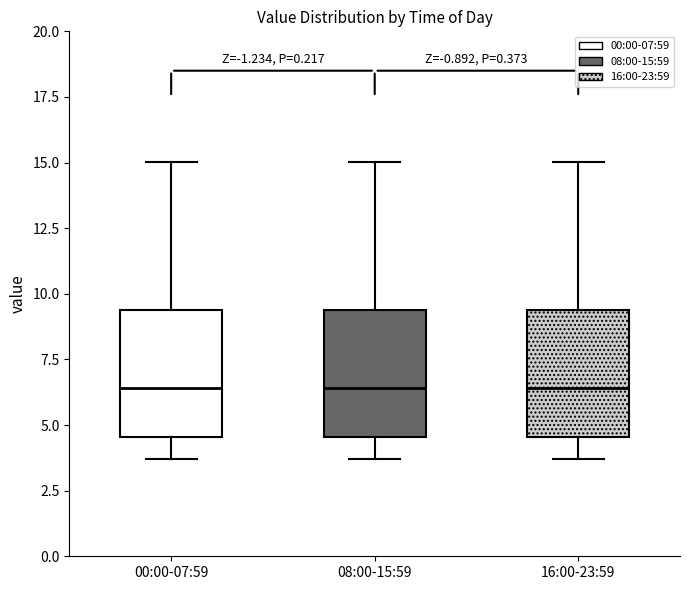

Reading left to right, transcribe this box plot: for each box, give where its median line is, the range the box spans, and where its two whiskers end, as read against the y-axis. The values are not printed on the chart, so give them approximately, as read against the axis.

00:00-07:59: median 6.5, box 4.5 to 9.5, whiskers 3.5 to 15.0
08:00-15:59: median 6.5, box 4.5 to 9.5, whiskers 3.5 to 15.0
16:00-23:59: median 6.5, box 4.5 to 9.5, whiskers 3.5 to 15.0